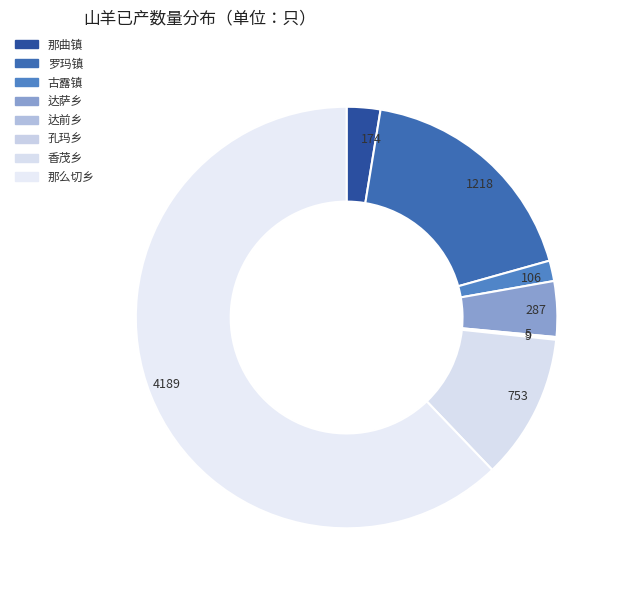

Which slice is the smallest?

达前乡